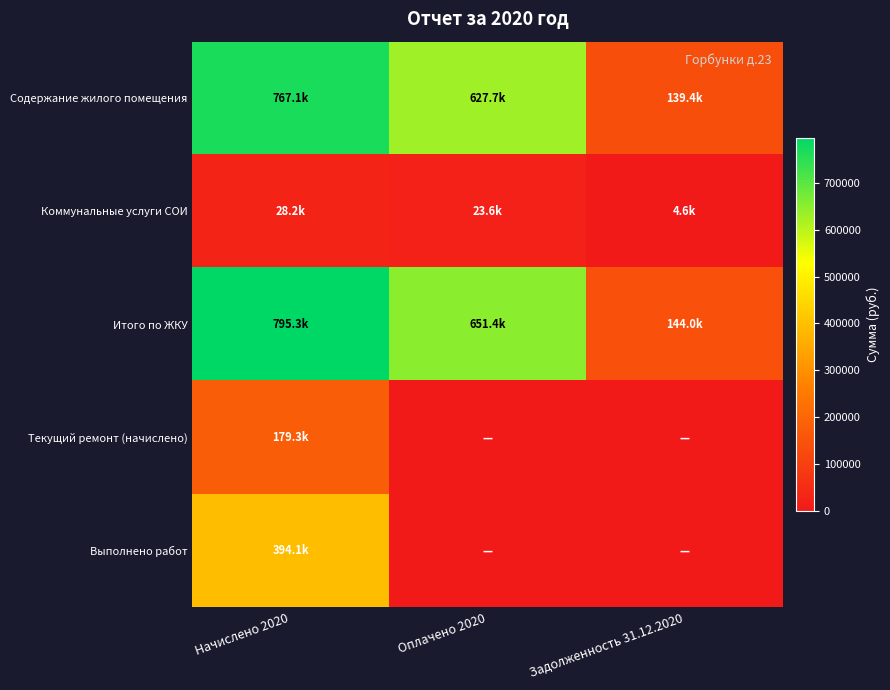

How many series are shown in this chart?

5